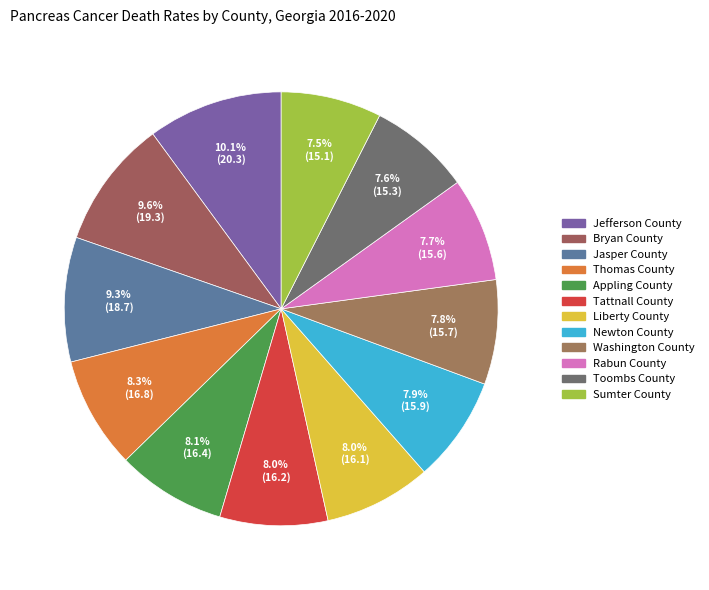

Between Jasper County and Thomas County, which is larger?

Jasper County